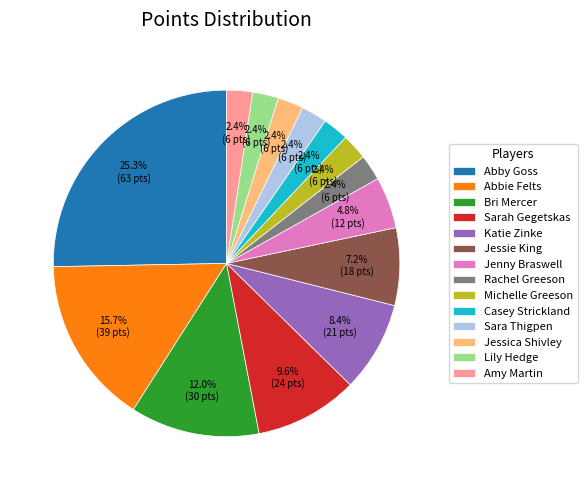

What is the ratio of the value at Katie Zinke to the value at Michelle Greeson?

3.5